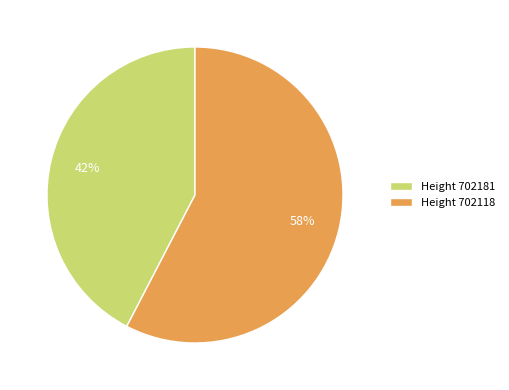

To the nearest percent, what portion does Height 702118 represent?

58%